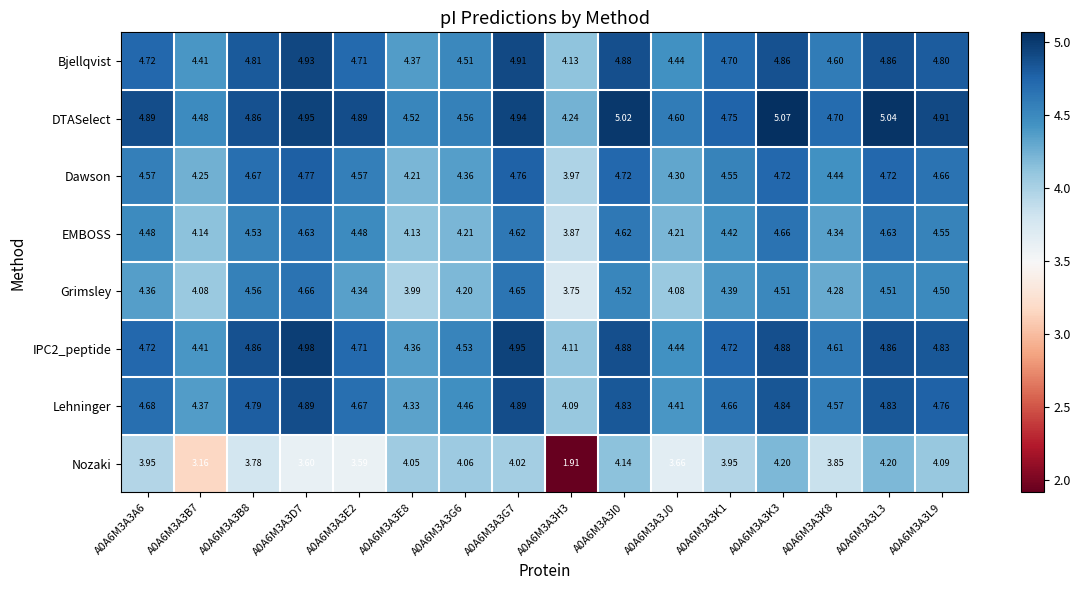

Which series has the largest total across all categories?

DTASelect